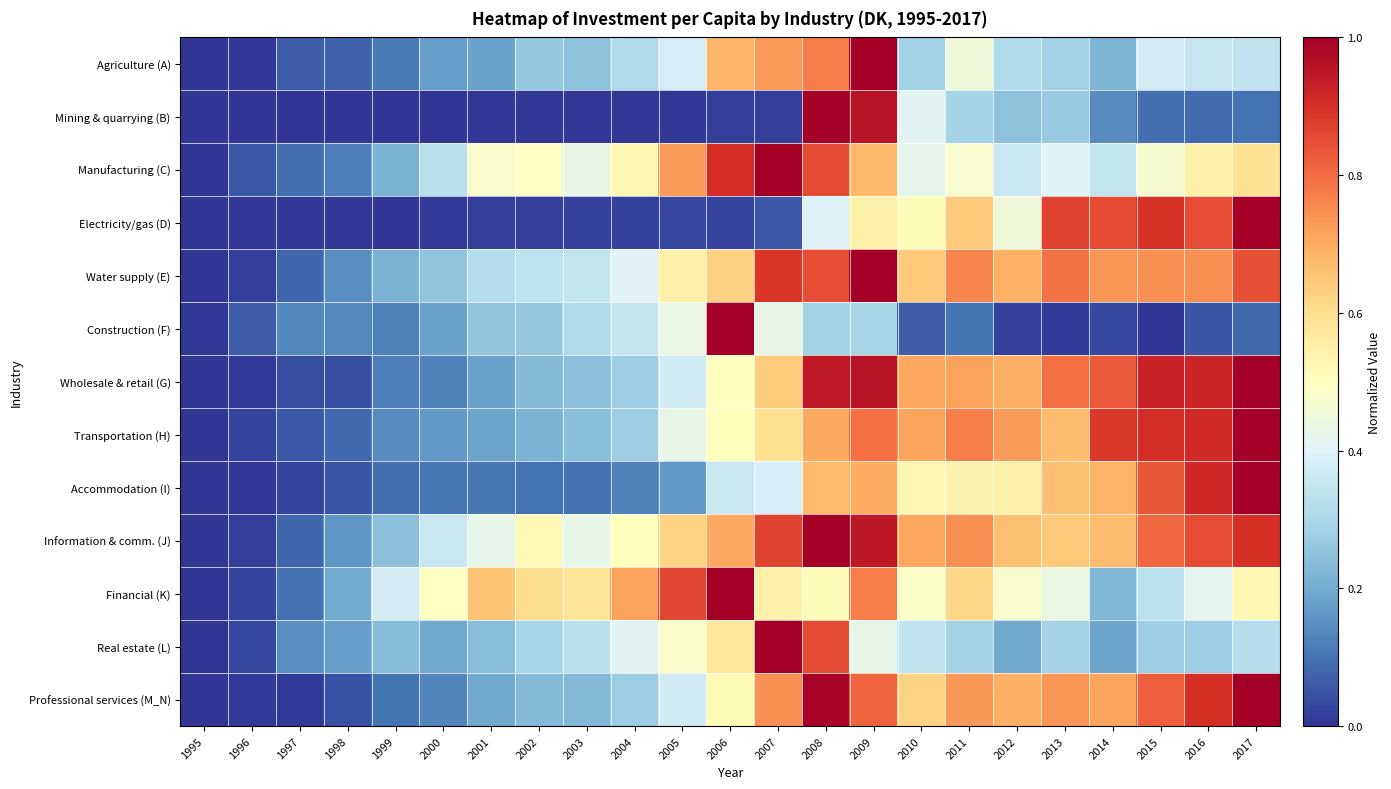

Rank the series by their maximum value, from highest to lowest.

Agriculture (A), Mining & quarrying (B), Manufacturing (C), Electricity/gas (D), Water supply (E), Construction (F), Wholesale & retail (G), Transportation (H), Accommodation (I), Information & comm. (J), Financial (K), Real estate (L), Professional services (M_N)